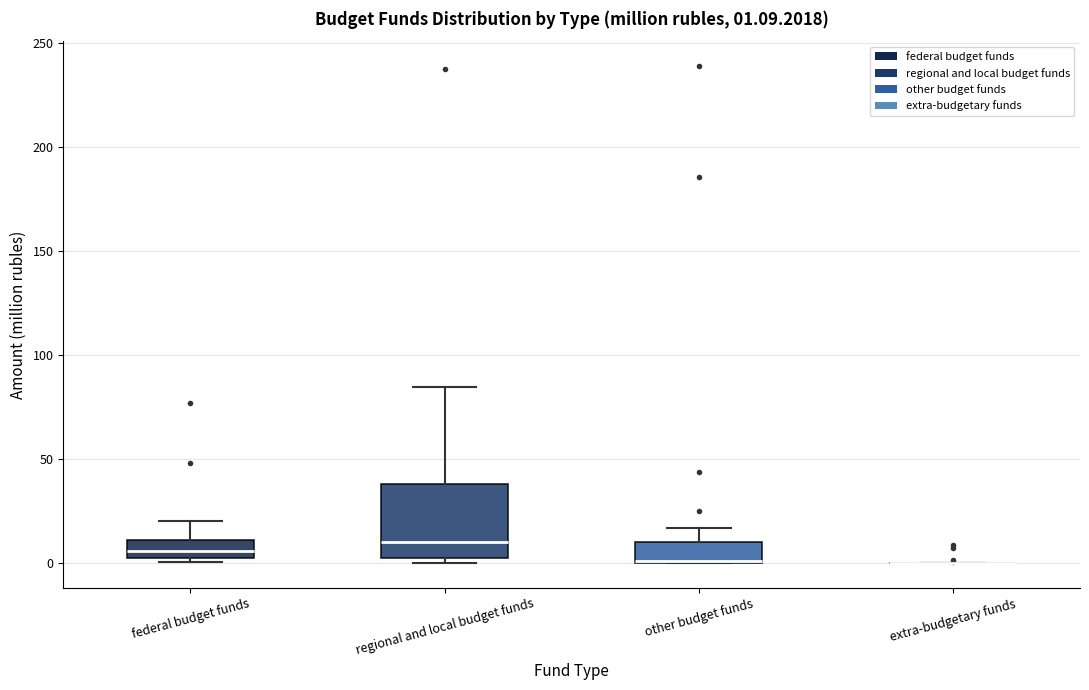

Which box is the tallest, from its lower edge to its upper edge?

regional and local budget funds